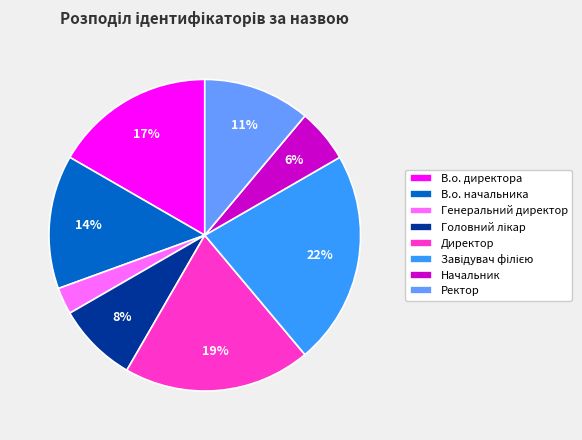

Which slice is the smallest?

Генеральний директор